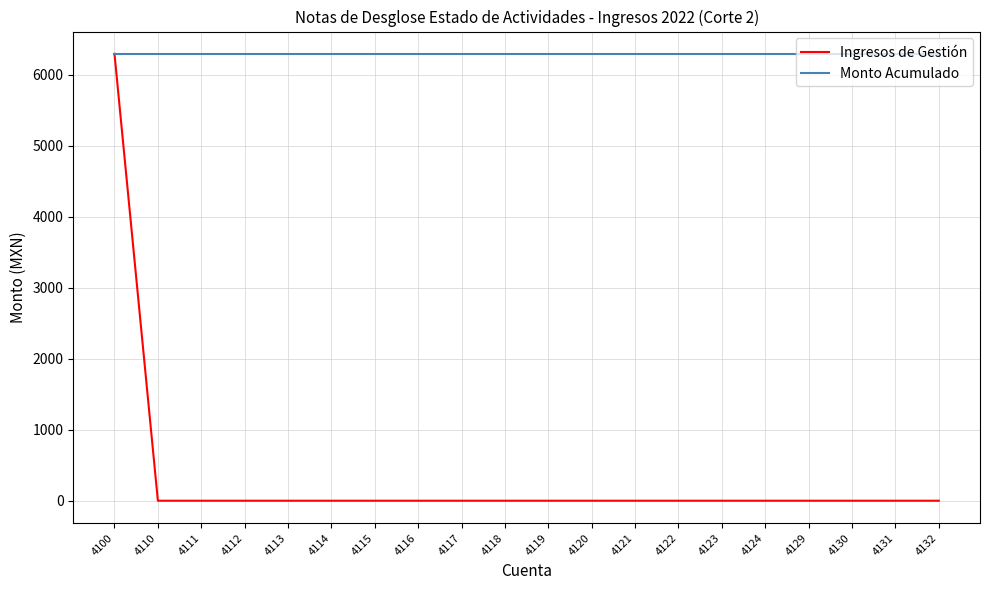

Is the value of Monto Acumulado at 4110 greater than the value of Ingresos de Gestión at 4116?

Yes